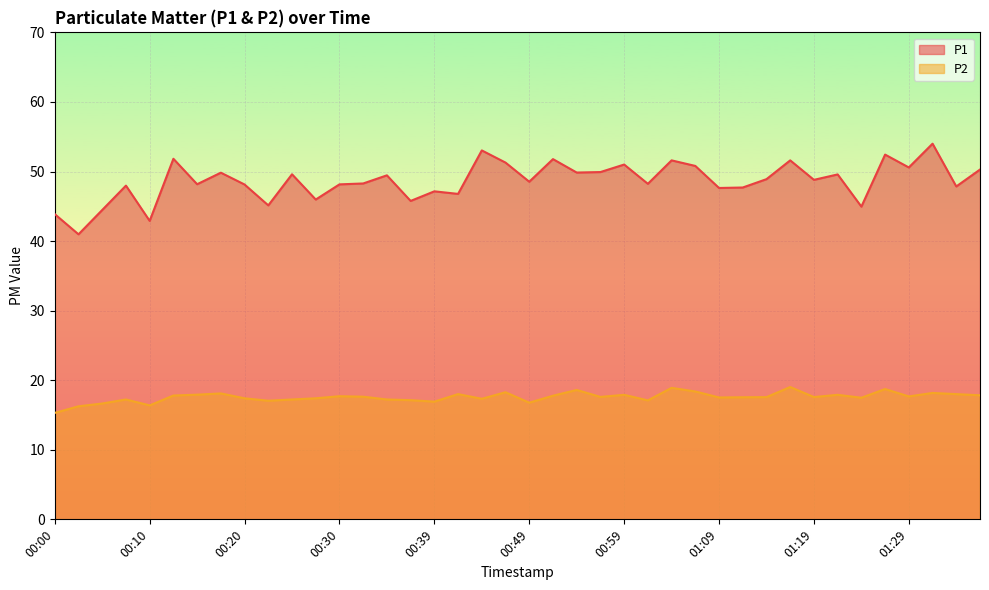

How many interior local valleys does the P2 series have?

11